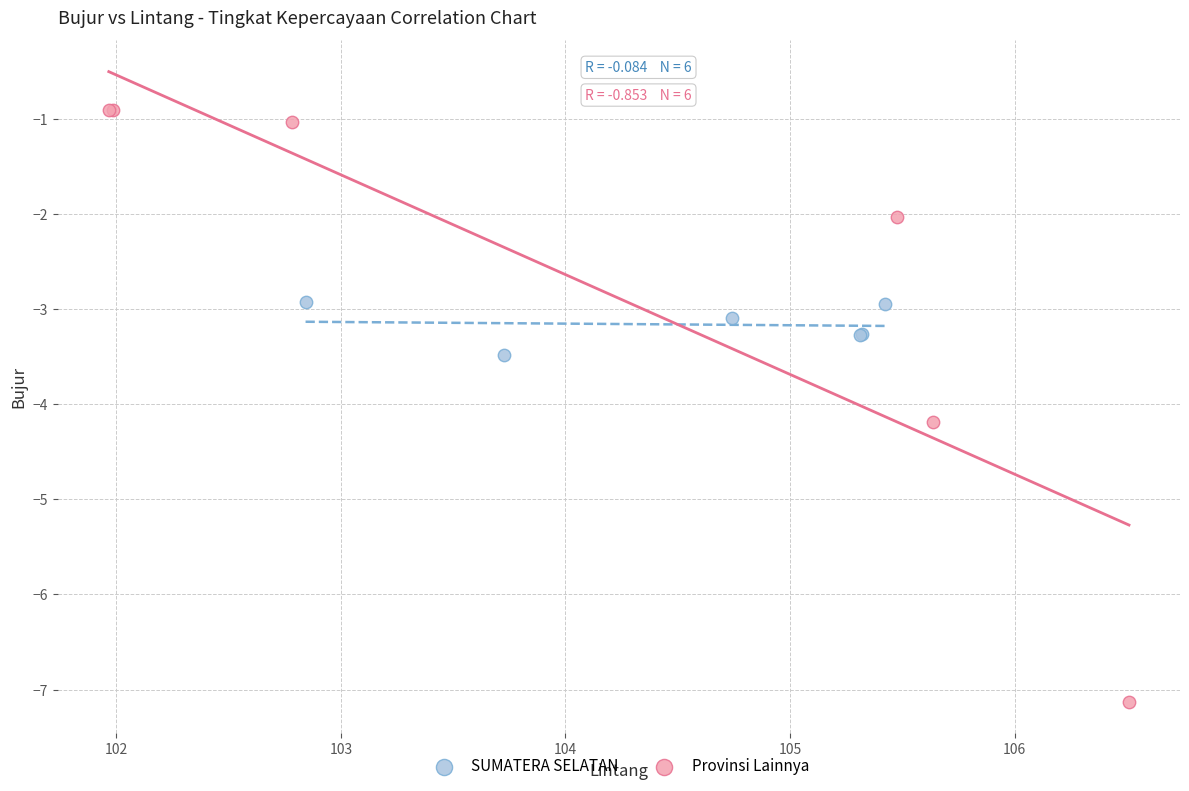

Which series has the widest spread of Y values?

Provinsi Lainnya